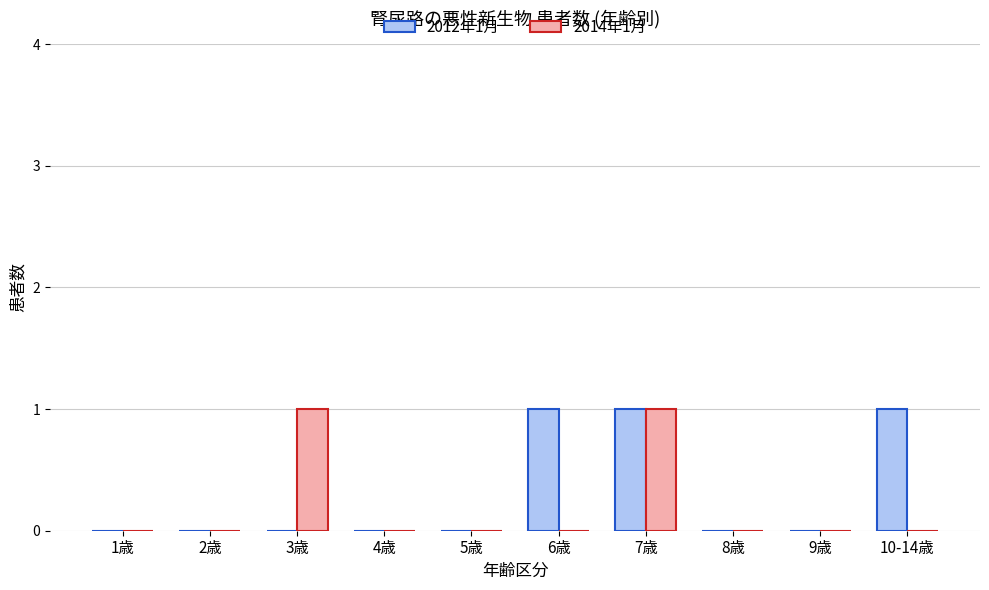

Reading left to right, extract all data points from this chart.

2012年1月: 0	0	0	0	0	1	1	0	0	1
2014年1月: 0	0	1	0	0	0	1	0	0	0